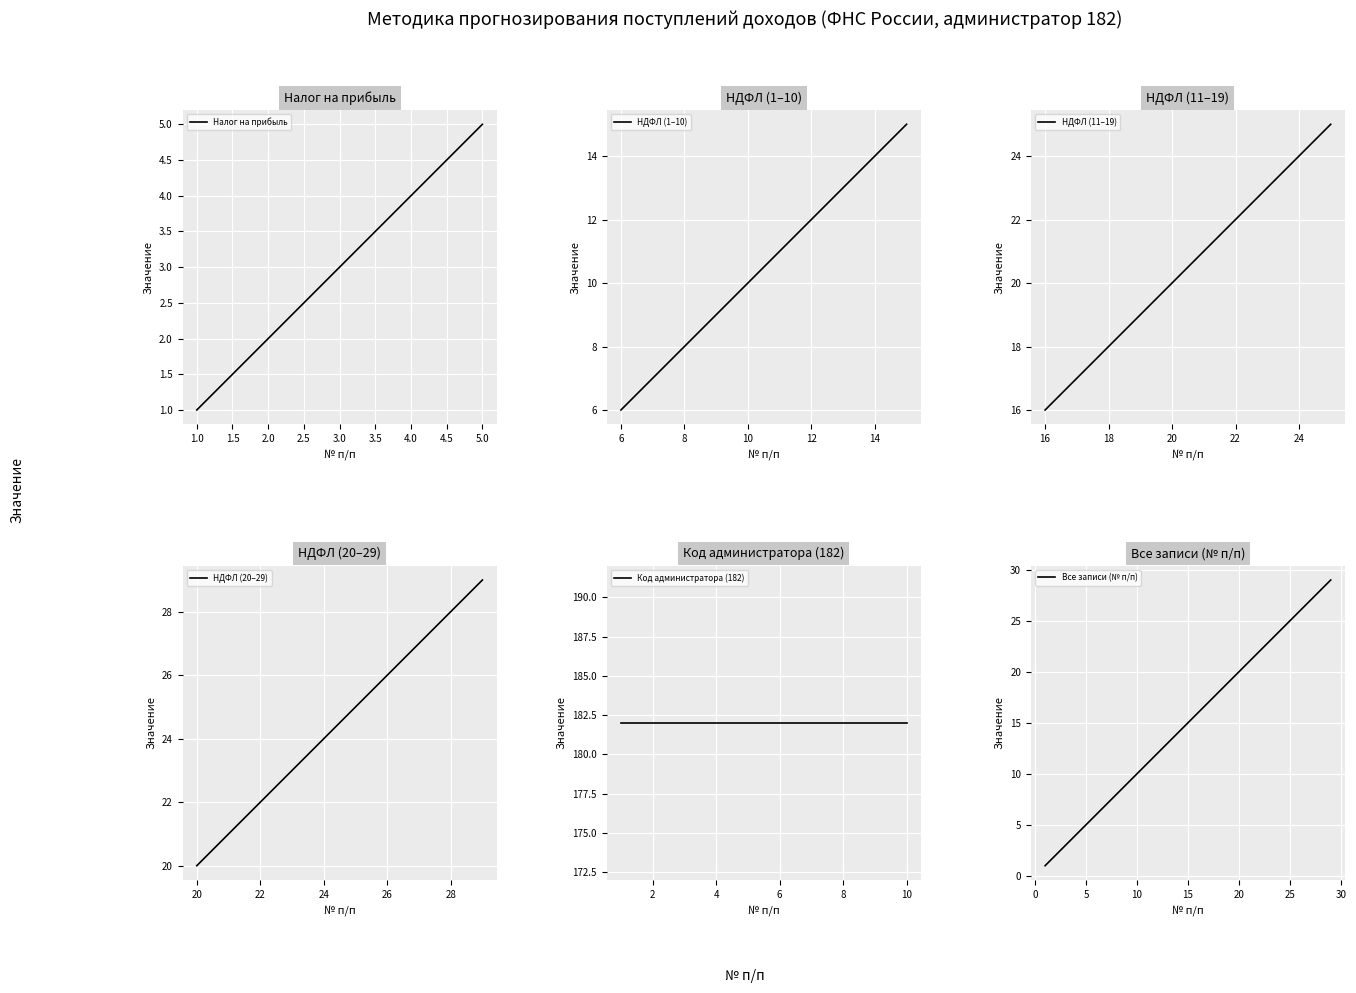

List the labels in order of value, smallest first.

1, 2, 3, 4, 5, 6, 7, 8, 9, 10, 11, 12, 13, 14, 15, 16, 17, 18, 19, 20, 21, 22, 23, 24, 25, 26, 27, 28, 29